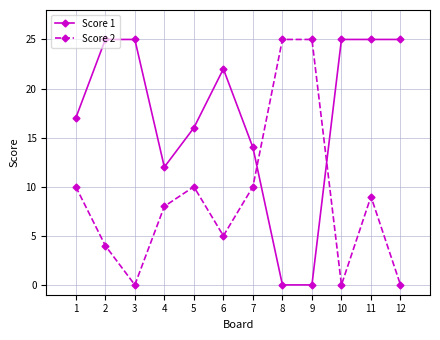

How many distinct data groups are displayed?

2